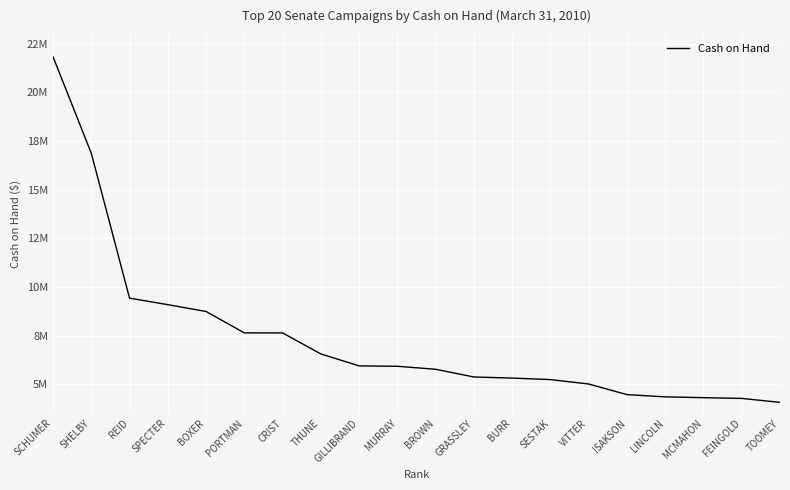

At which label is the value closest to 12948949?

REID